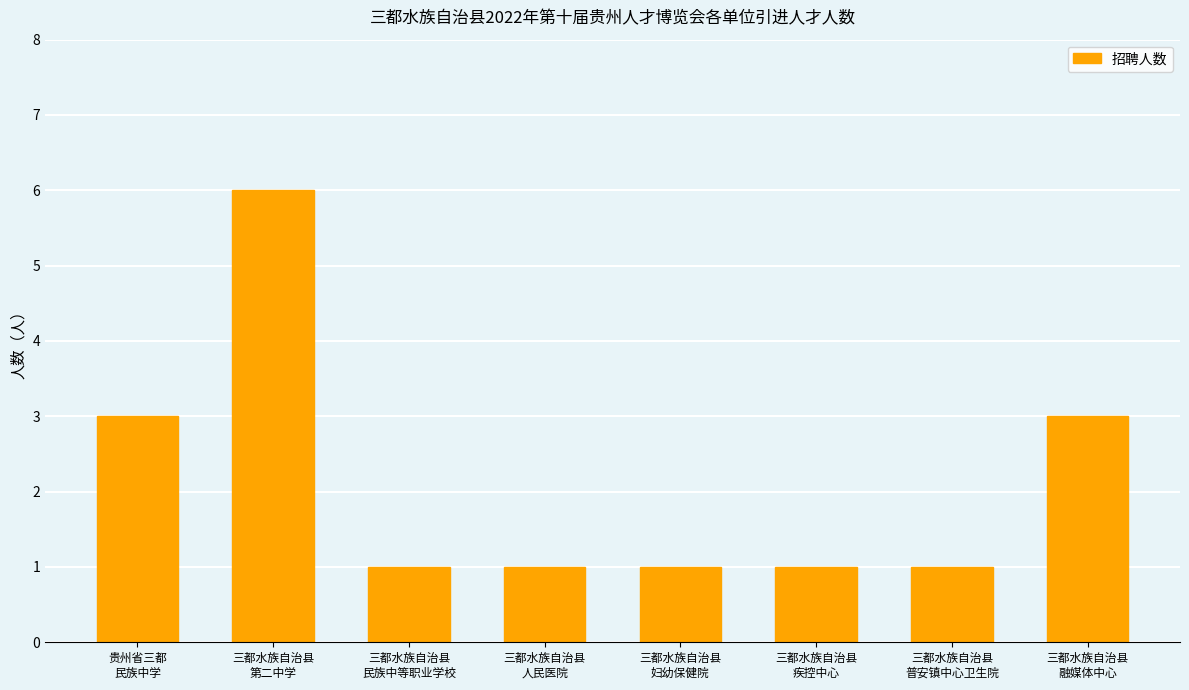

What is the minimum value shown in the chart?

1